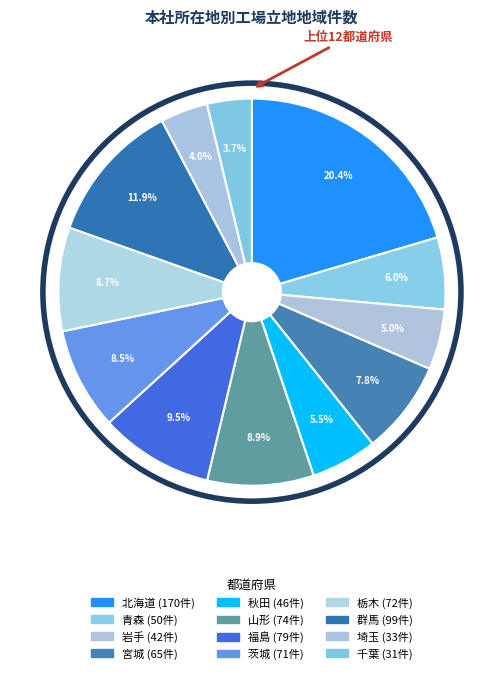

Which category has the biggest portion of the pie?

北海道